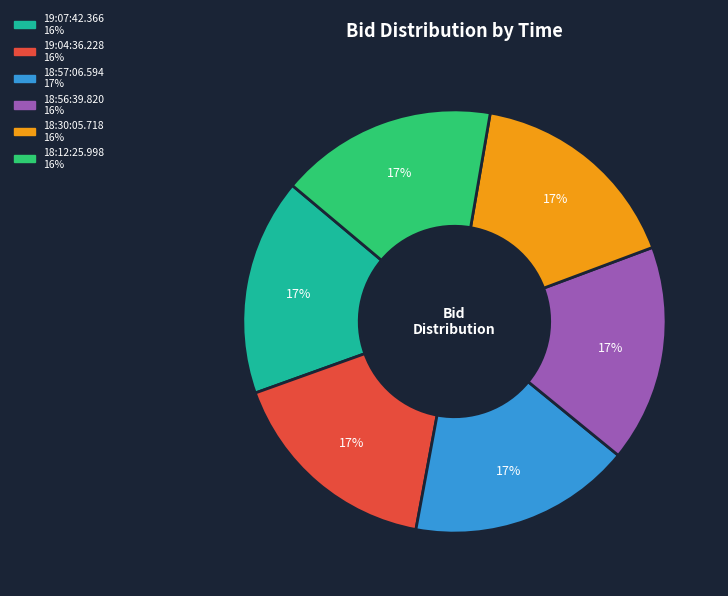

Combined, do 18:57:06.594 and 18:56:39.820 account for over 50%?

No